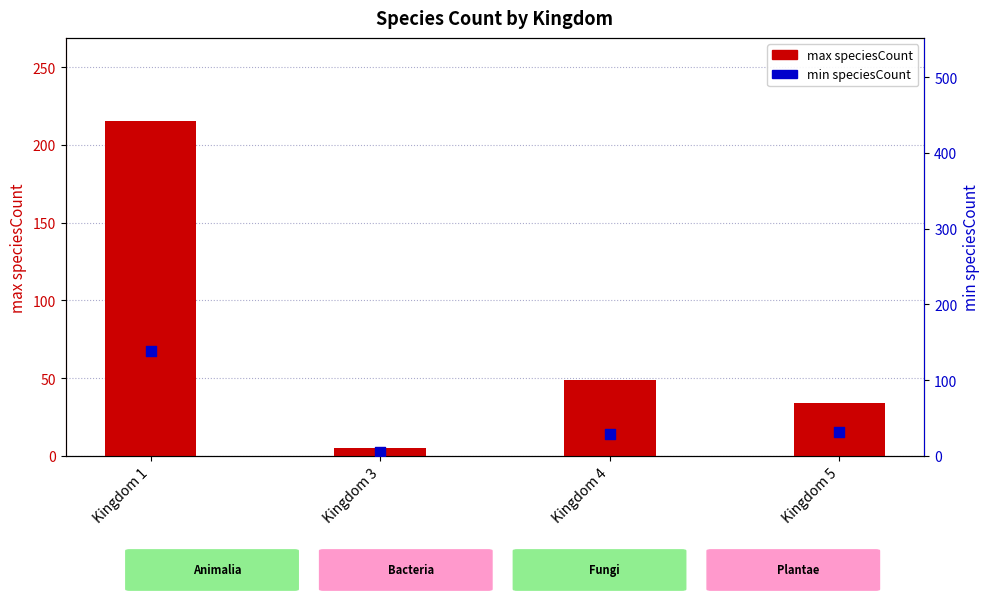

Which series has the largest Y range (max minus min)?

max speciesCount